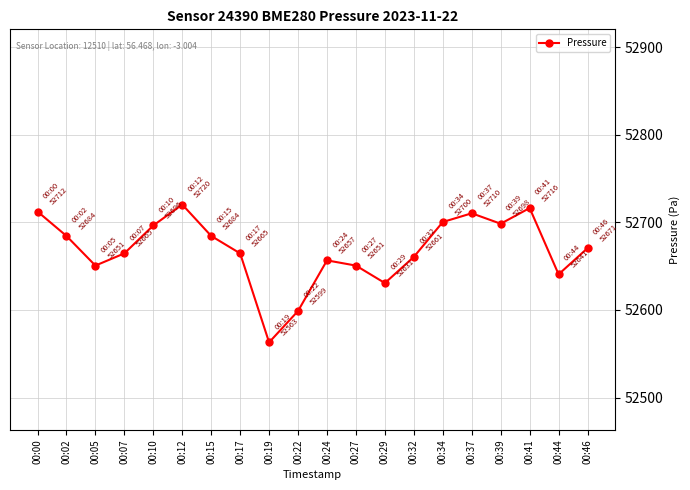

Reading right to left, what are all the values shown in this chart?

00:46=52670.5	00:44=52640.7	00:41=52716.3	00:39=52698.4	00:37=52710.3	00:34=52700.4	00:32=52660.6	00:29=52630.7	00:27=52650.6	00:24=52656.6	00:22=52598.8	00:19=52563.0	00:17=52664.6	00:15=52684.5	00:12=52720.3	00:10=52696.4	00:07=52664.6	00:05=52650.6	00:02=52684.5	00:00=52712.3